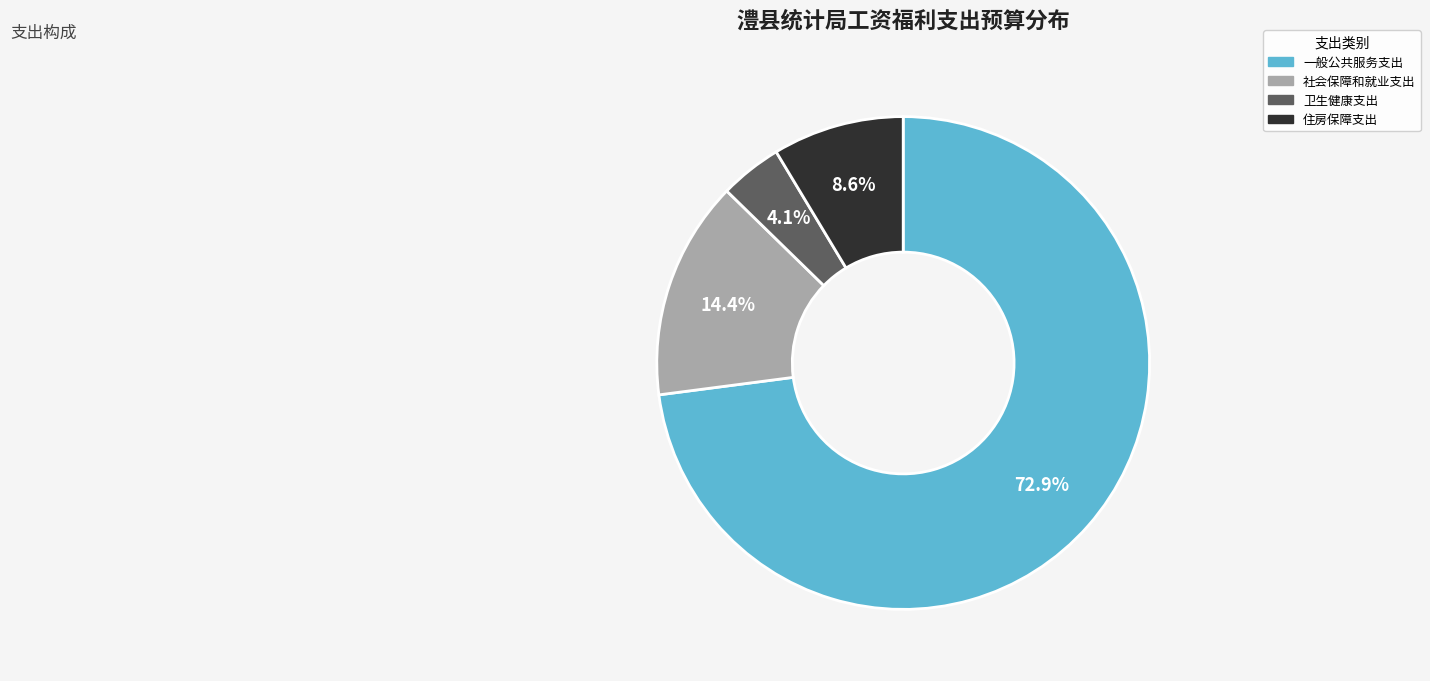

What is the smallest slice in the pie chart?

卫生健康支出